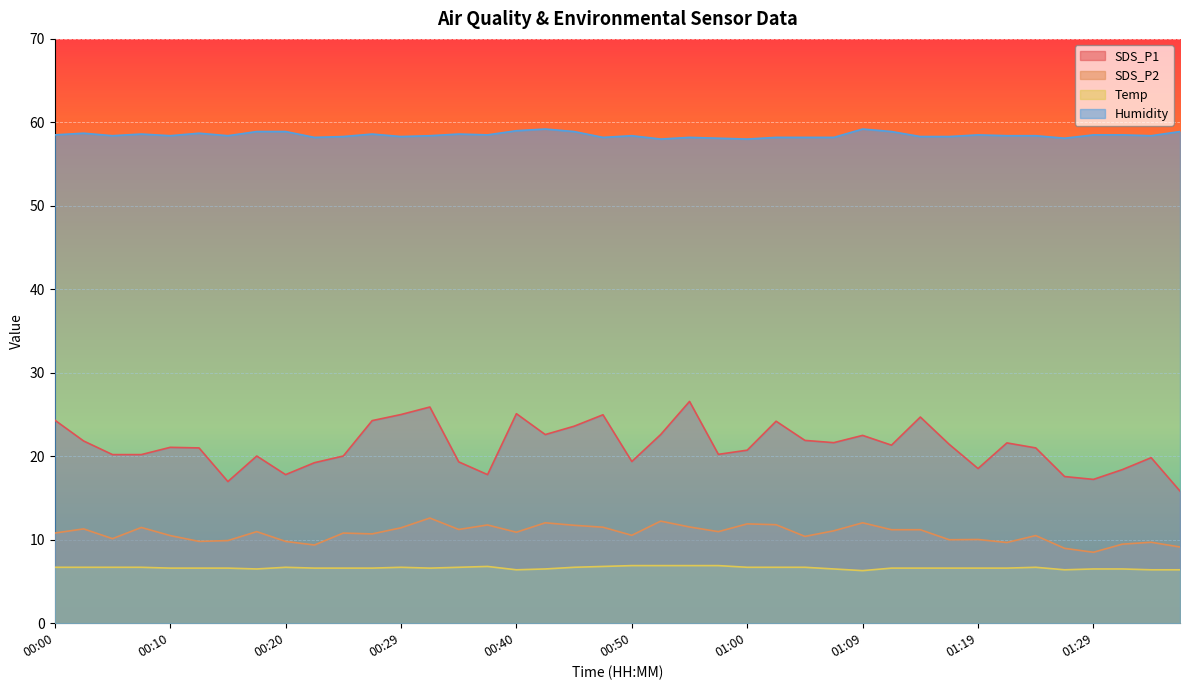

Where is the first local minimum for SDS_P1?

00:15